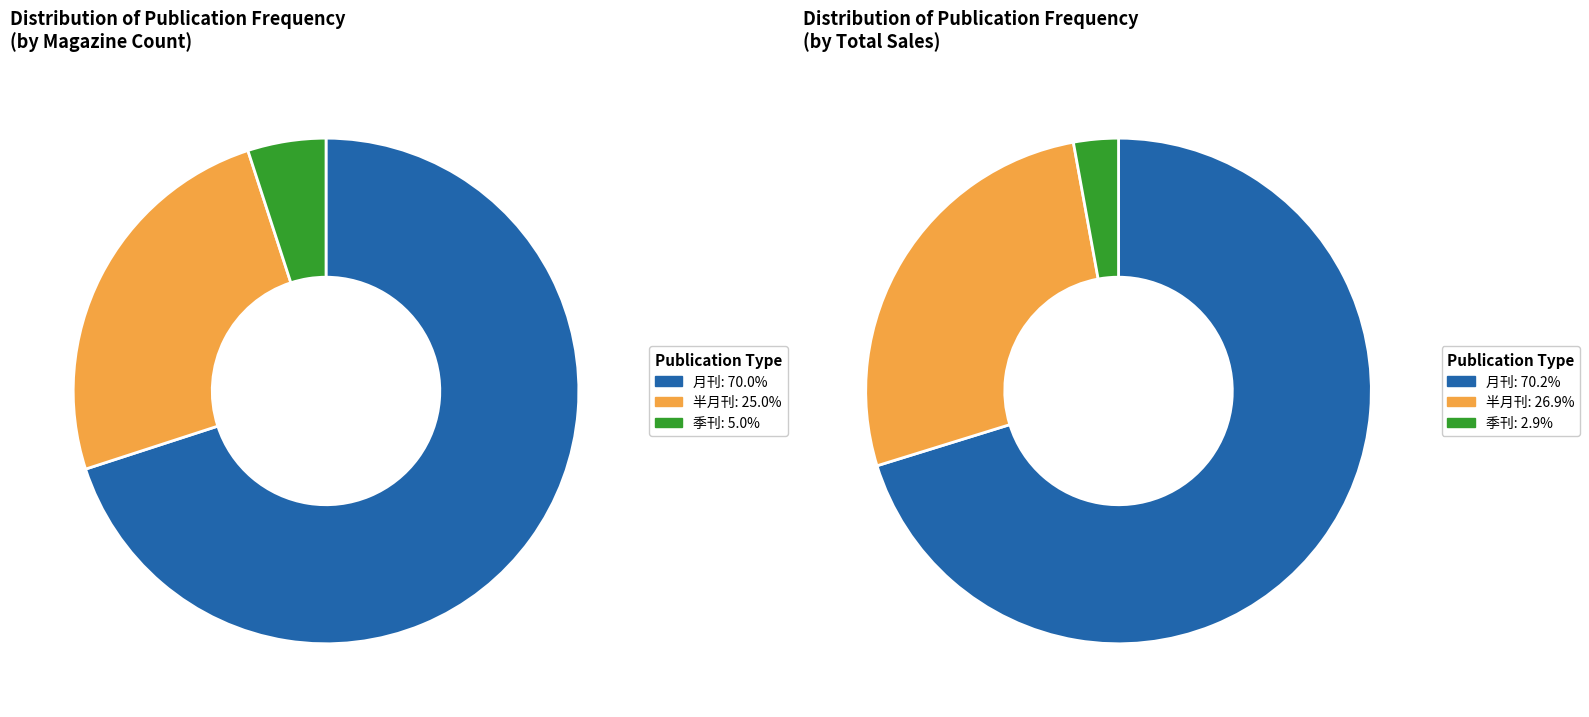

To the nearest percent, what is the difference between the 半月刊 and 季刊 slice percentages?

20%